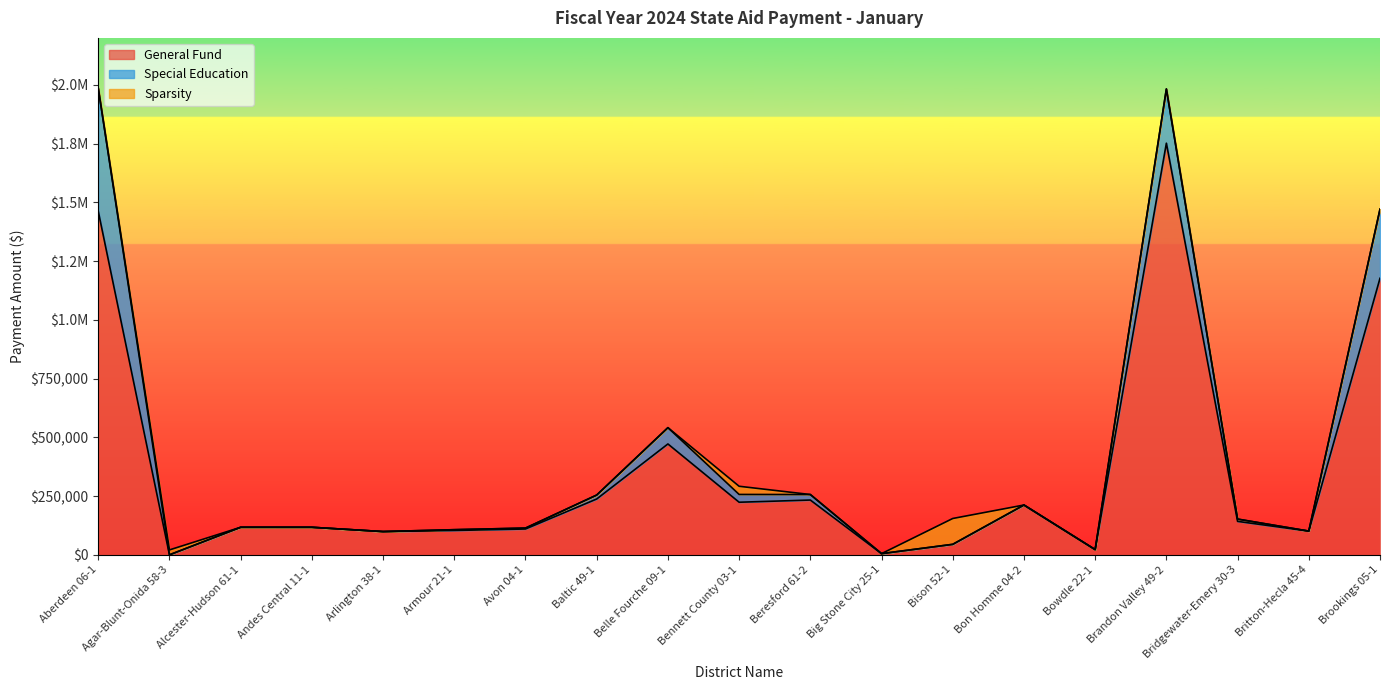

Where does the Special Education series first go above 3277?

Aberdeen 06-1